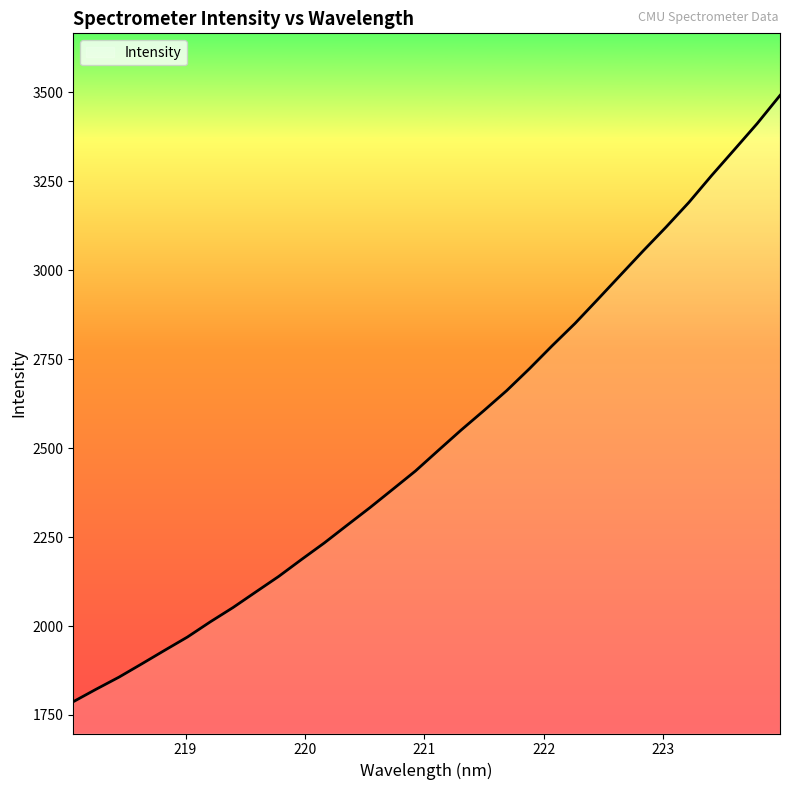

What is the greatest value displayed?

3491.7